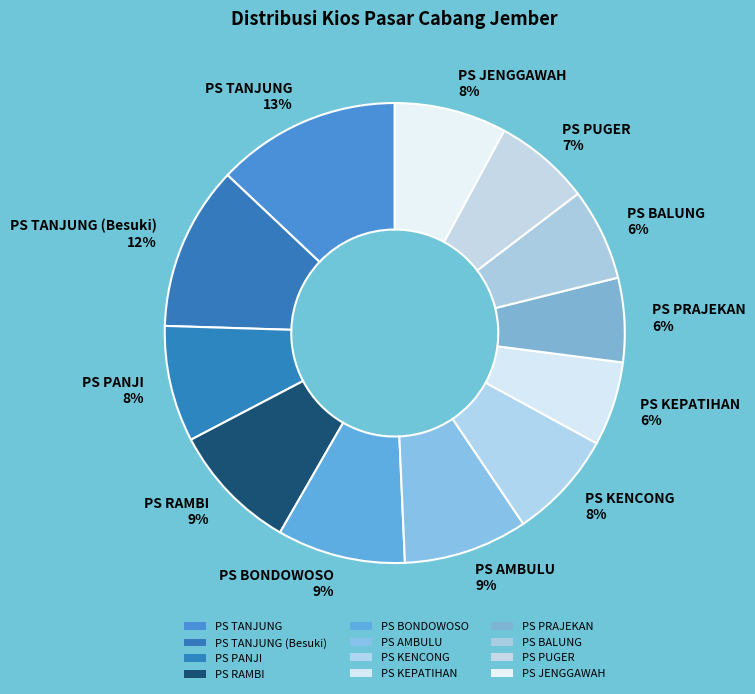

Which has a higher value, PS PUGER 7% or PS JENGGAWAH 8%?

PS JENGGAWAH 8%